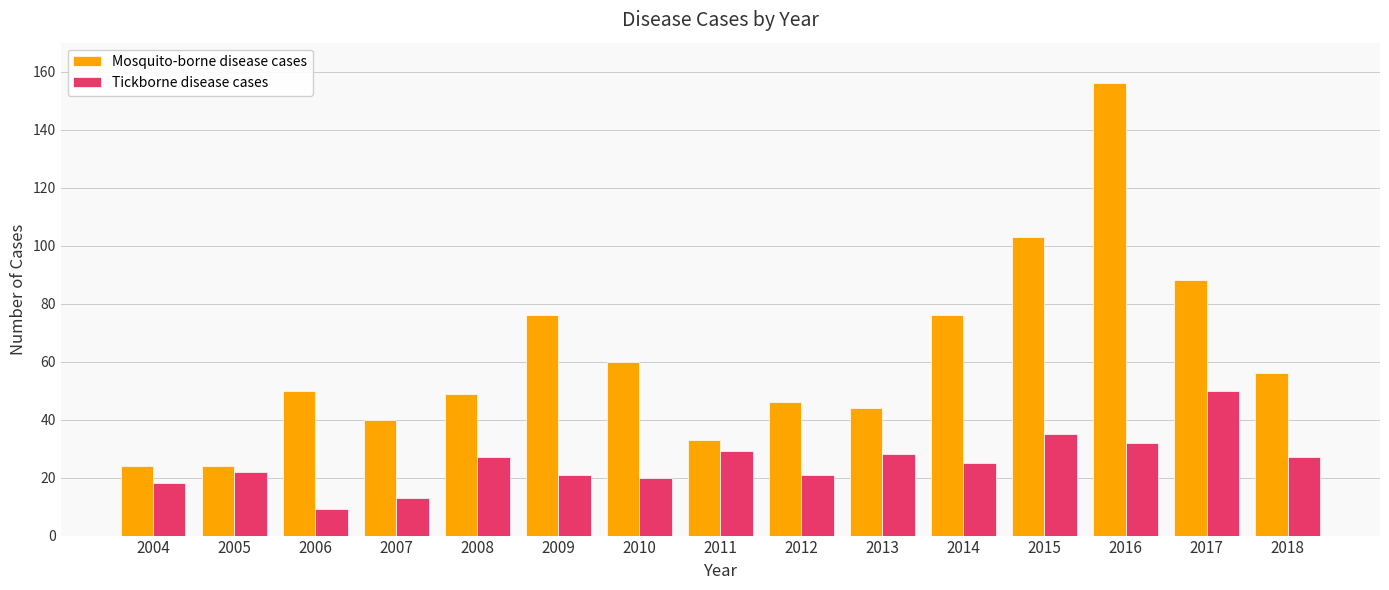

What are all the series names shown in the legend?

Mosquito-borne disease cases, Tickborne disease cases